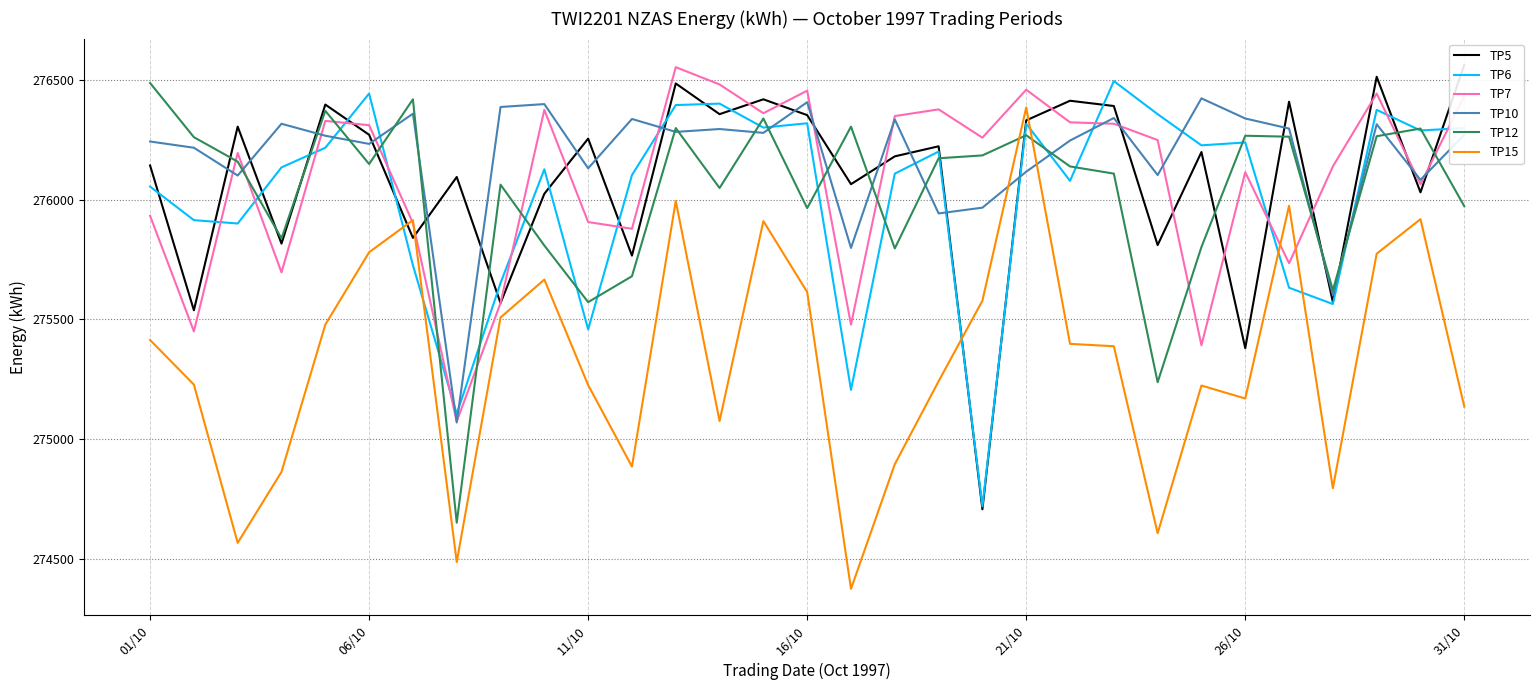

What is the maximum value for TP10?

276422